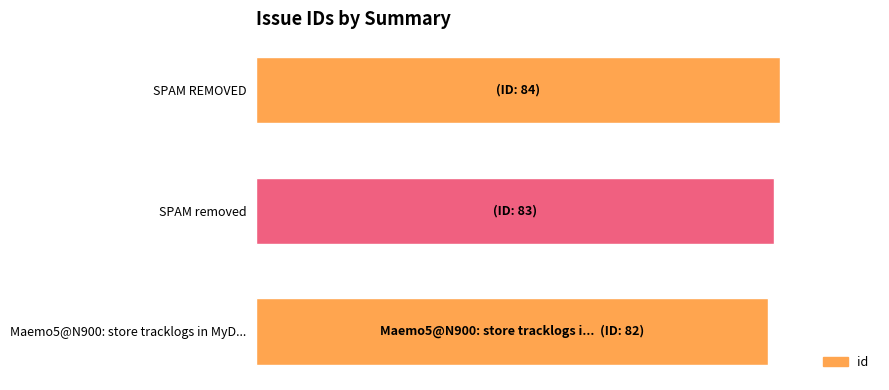

Are the bars horizontal?

Yes